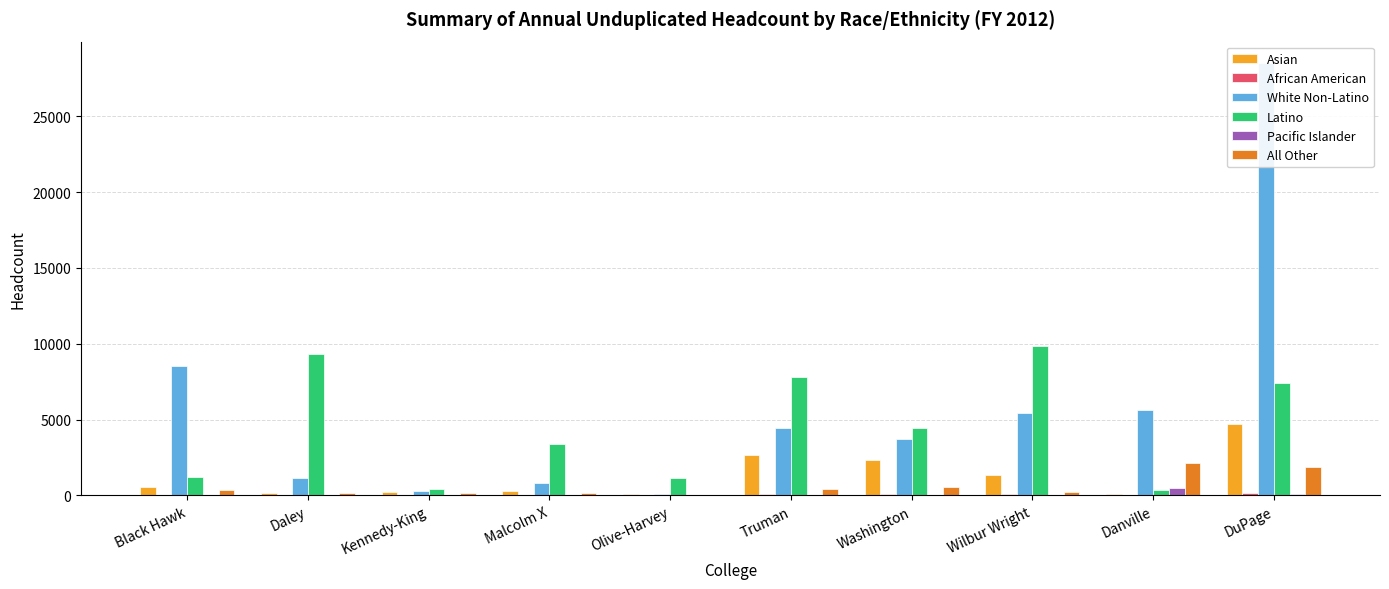

Is the value of African American at Washington greater than the value of Asian at Olive-Harvey?

Yes